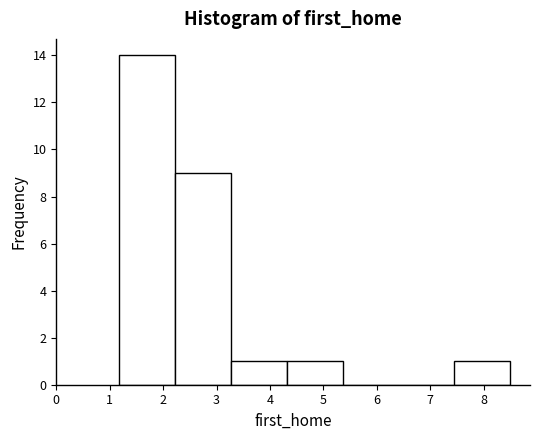

What is the height of the bar covering 7.5 to 8.5 on the x-axis? Neither the bar edges nor the heights are printed on the chart, so give them approximately, as read against the axes.

1